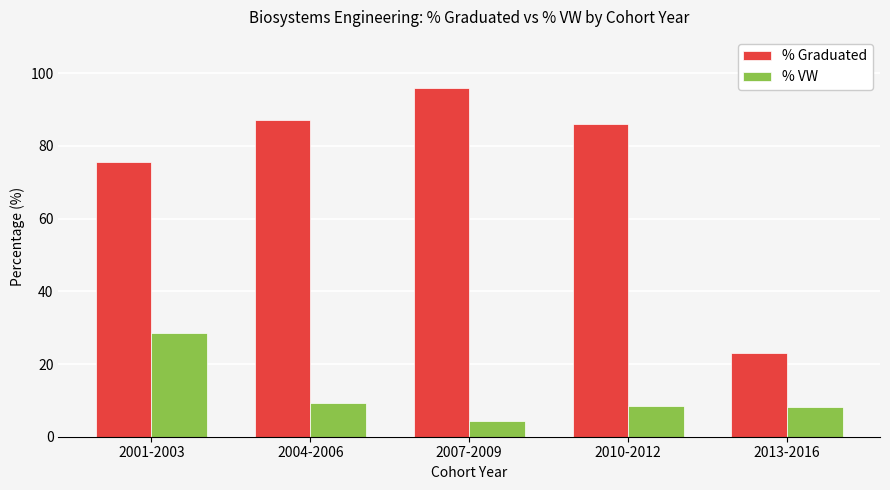

Which series changed the most between 2001-2003 and 2013-2016?

% Graduated